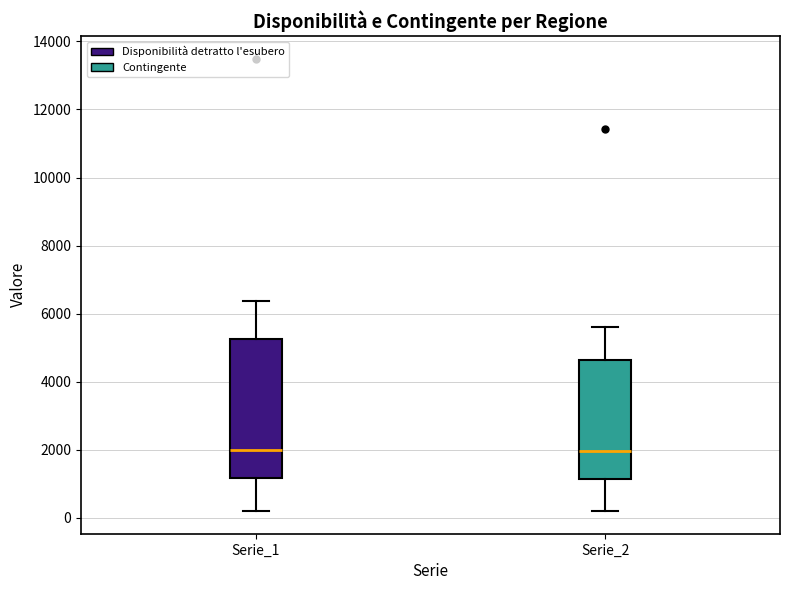

Reading left to right, read every box against the y-axis: the position of its median line, the range the box covers, and the ends of its whiskers. The values are not printed on the chart, so give them approximately, as read against the axis.

Serie_1: median 2000, box 1200 to 5200, whiskers 200 to 6400
Serie_2: median 2000, box 1200 to 4600, whiskers 200 to 5600